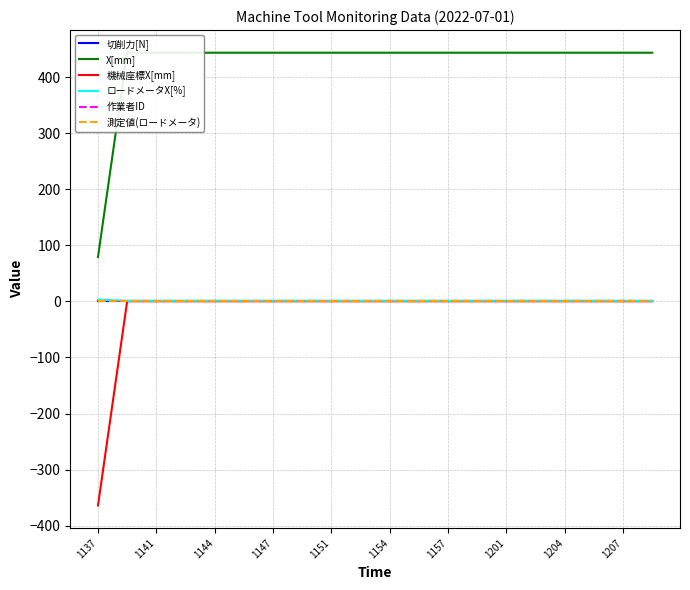

How many lines are shown in the chart?

6